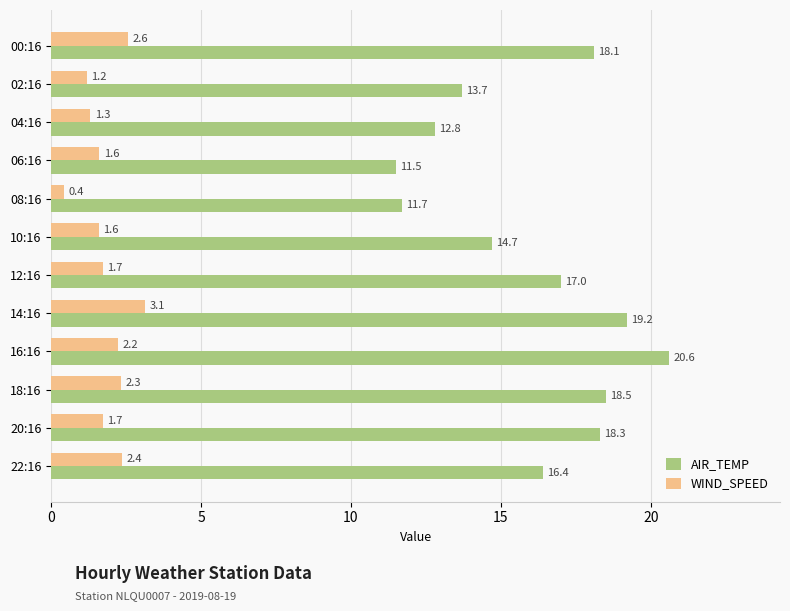

What is the average value of the WIND_SPEED series?

1.8